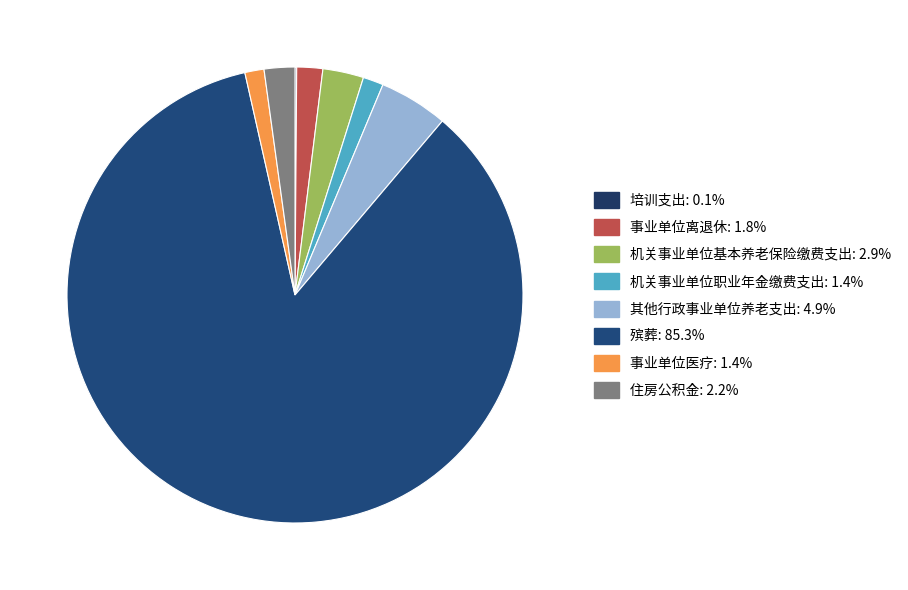

True or false: 其他行政事业单位养老支出 accounts for 1% of the total.

False